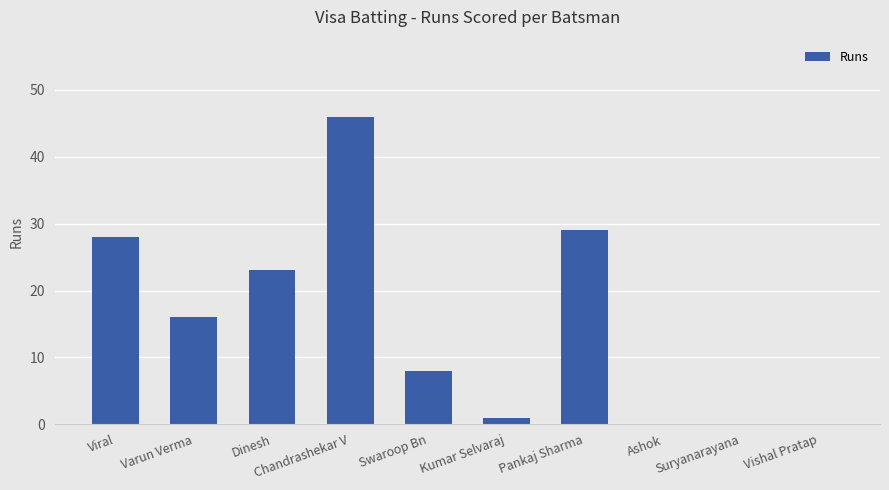

The value at Viral is 28. True or false?

True